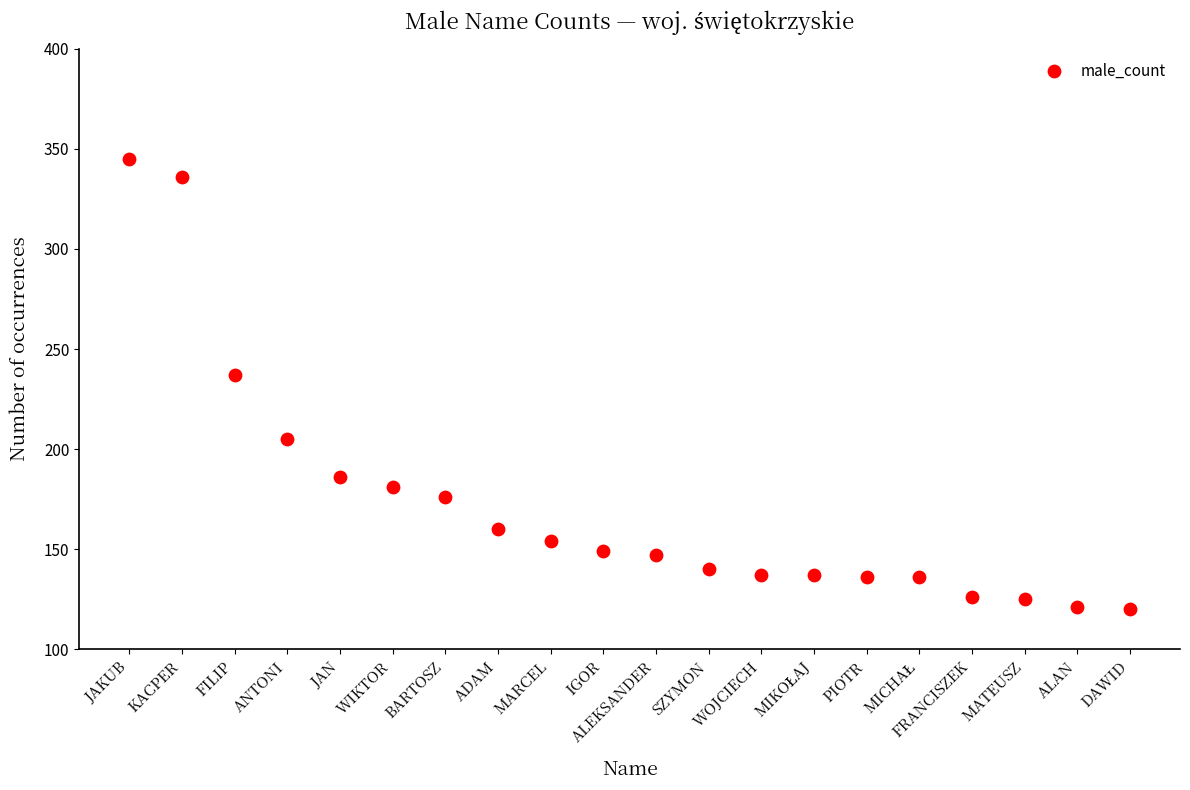

What is the range of Y values (max minus min)?

225